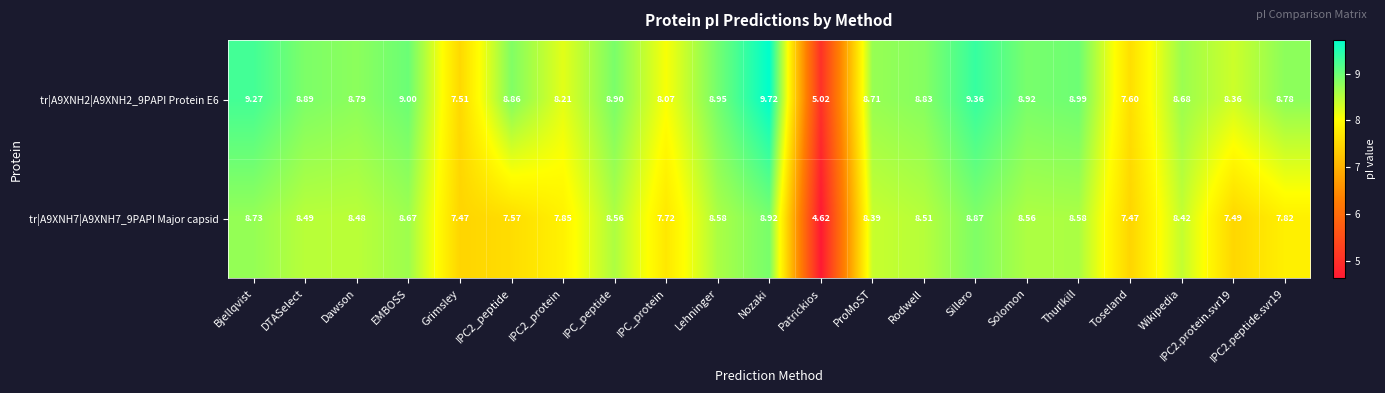

Where is tr|A9XNH7|A9XNH7_9PAPI Major capsid nearest to the value 6?

Patrickios